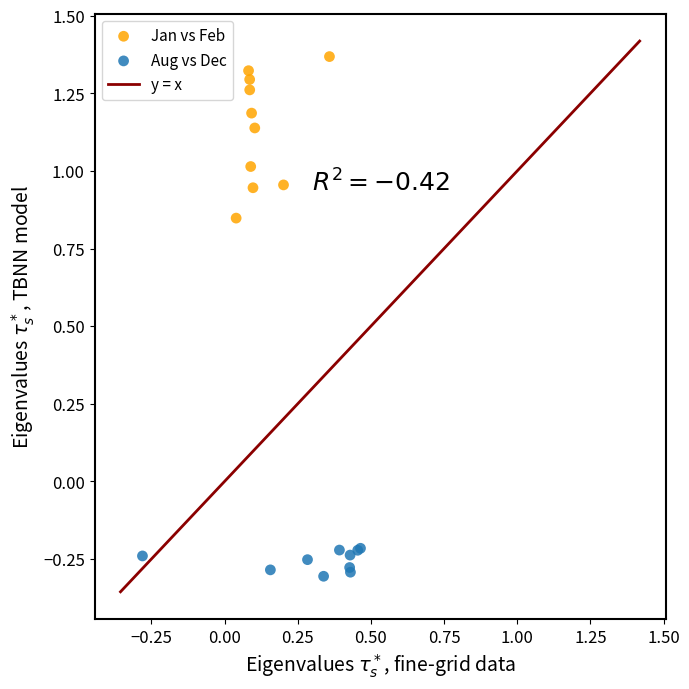

Which series has the widest spread of Y values?

Jan vs Feb